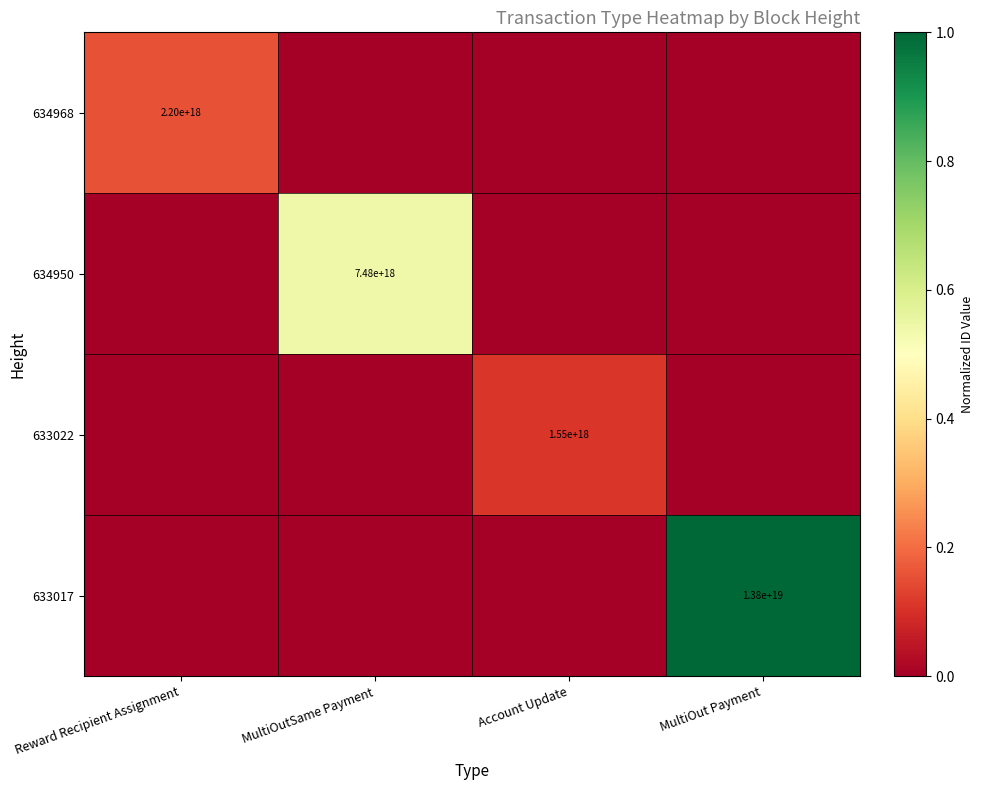

The value of 633022 at Account Update is 0.1. True or false?

False